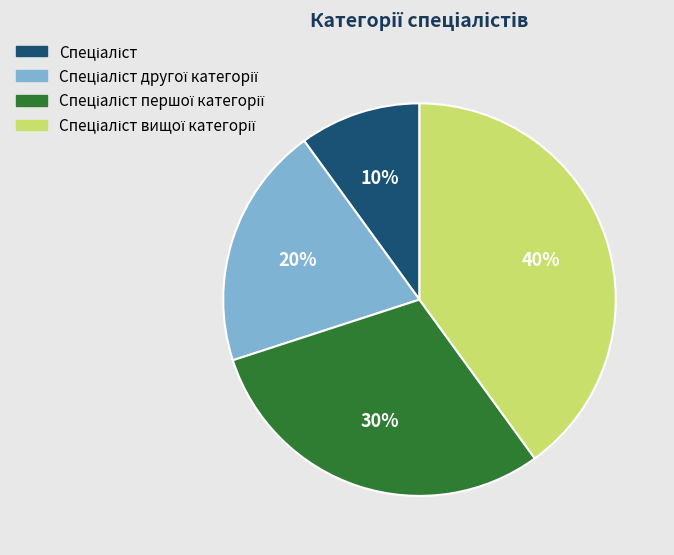

To the nearest percent, what is the difference between the largest and smallest slice percentages?

30%